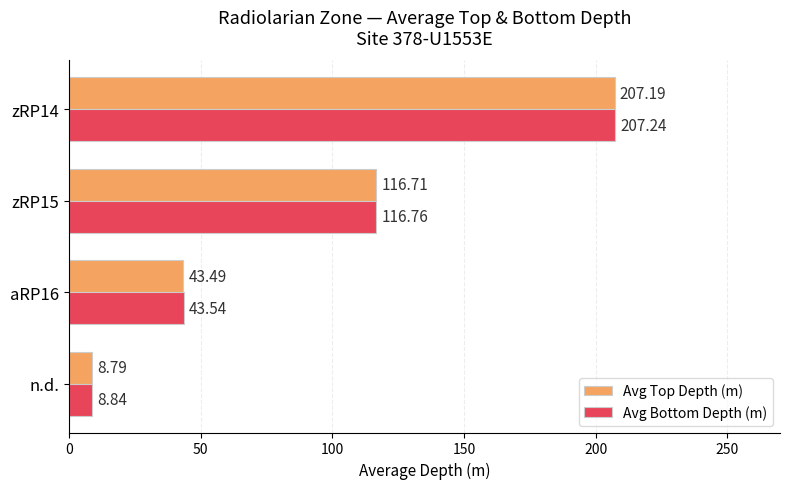

Rank the series by their maximum value, from highest to lowest.

Avg Bottom Depth (m), Avg Top Depth (m)